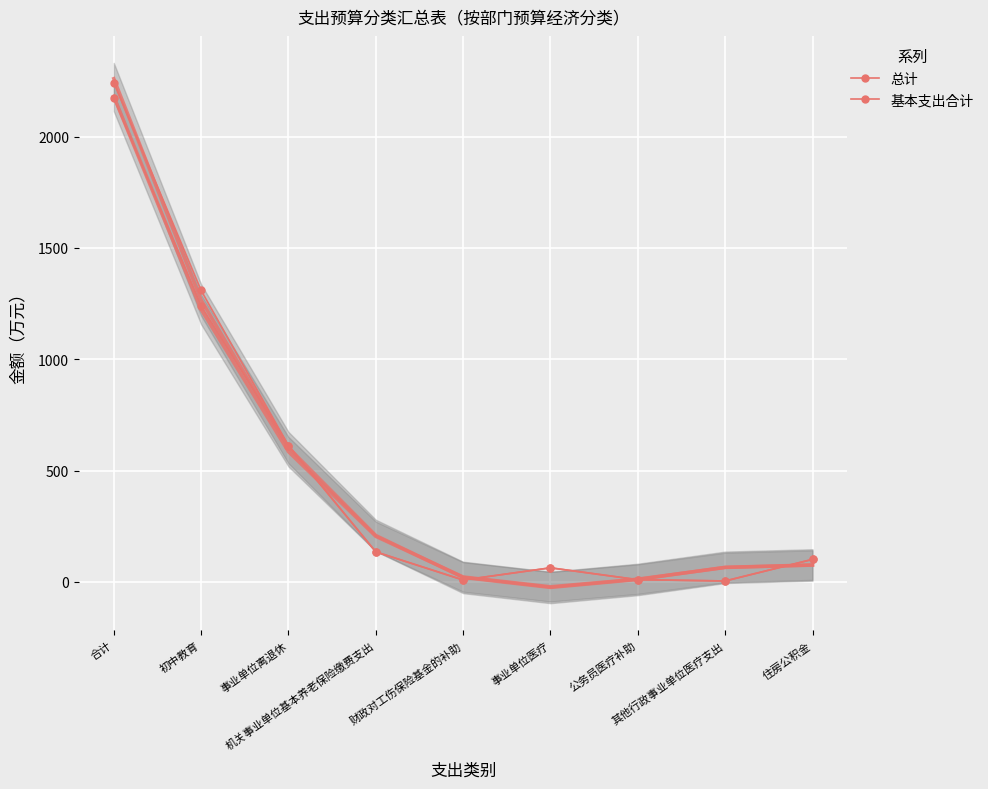

Is this an area chart (filled region under the line)?

No